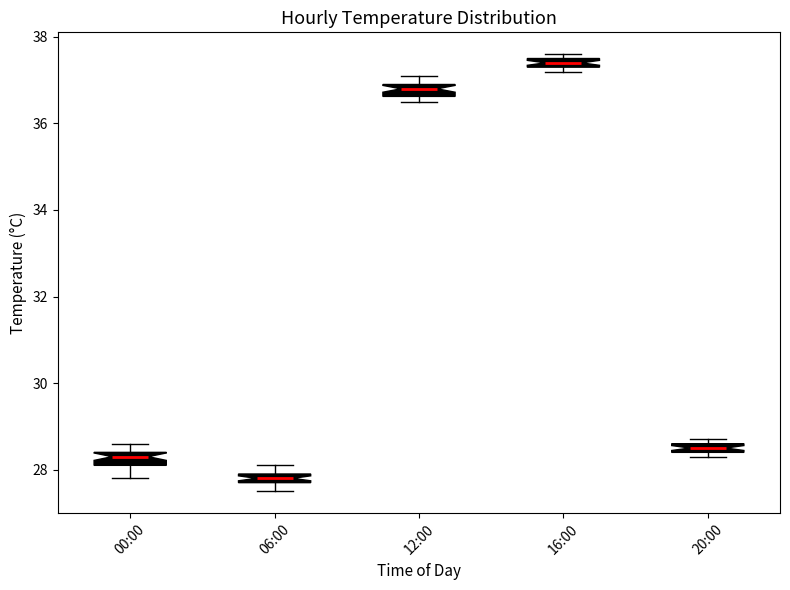

Which box's median line is the highest?

16:00